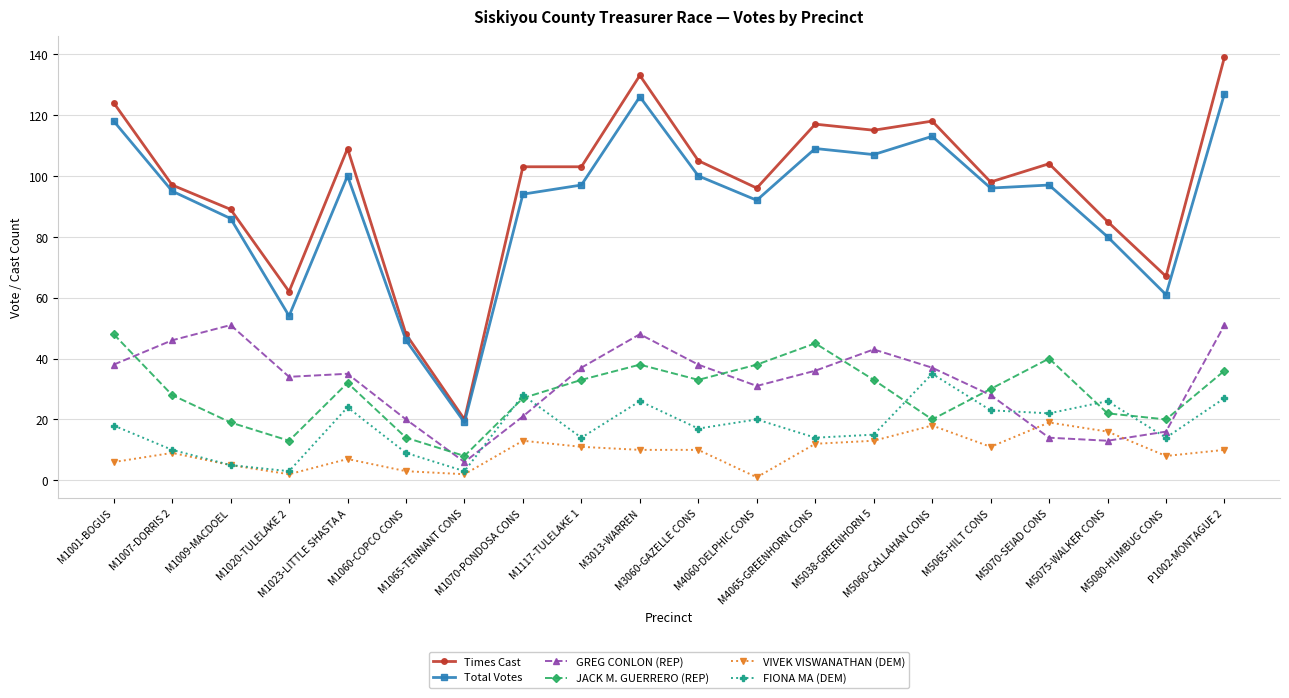

What is the label of the 4th point from the left?

M1020-TULELAKE 2